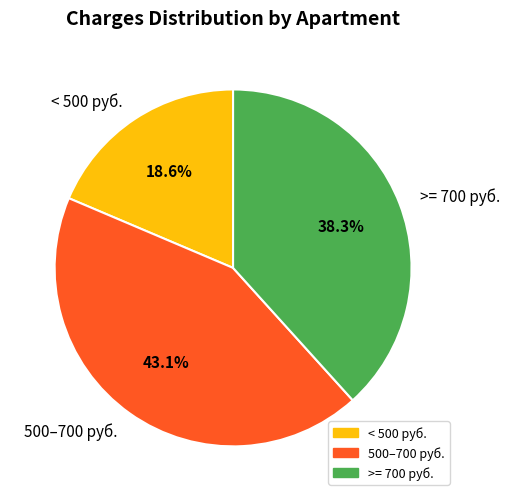

How many segments does this pie chart have?

3